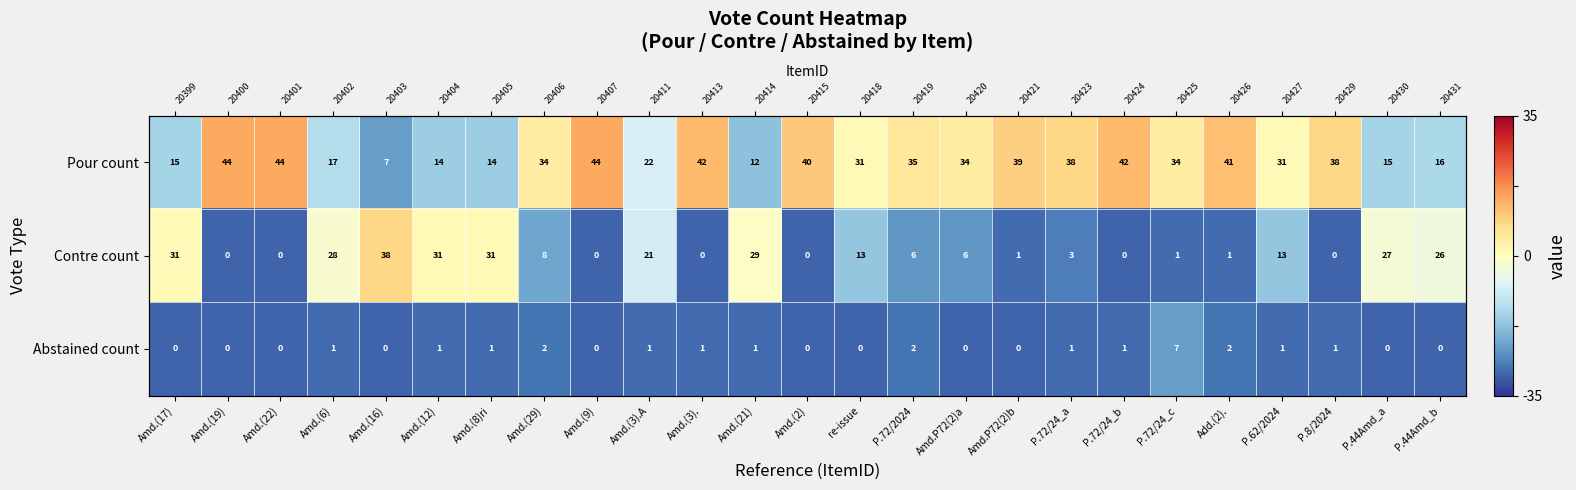

Which has a higher value, Amd.(8)ri or Amd.(22)?

Amd.(22)